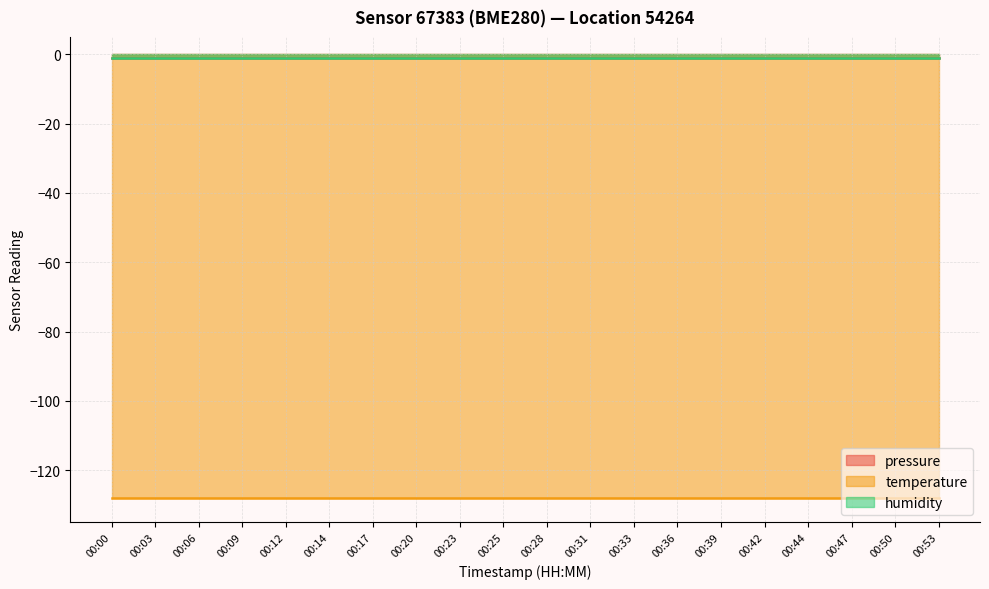

Rank the series at 00:42 from lowest to highest value.

temperature, pressure, humidity